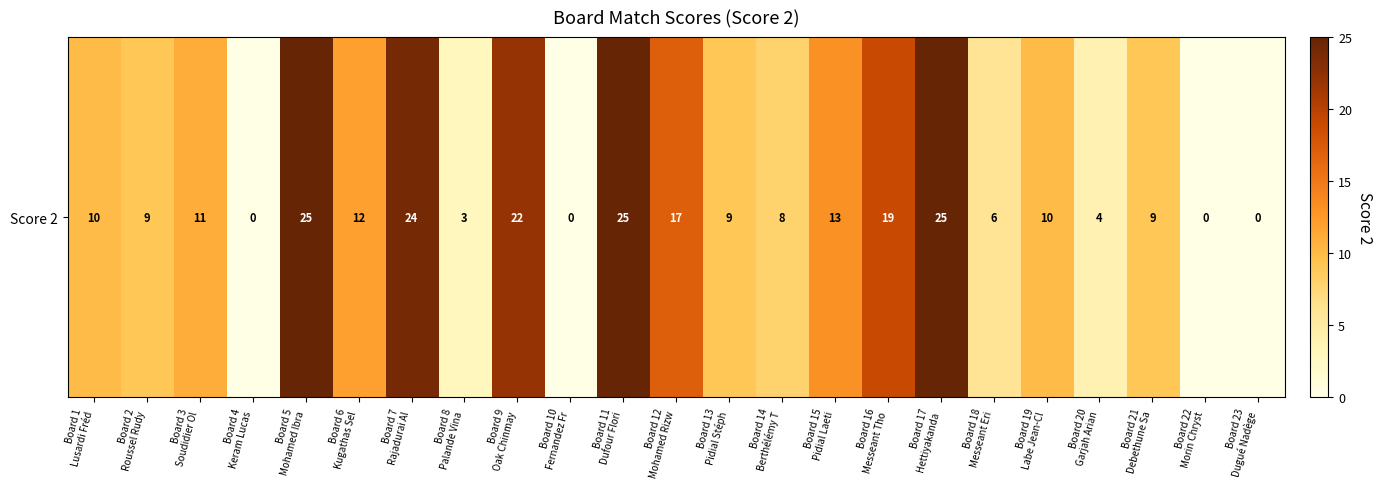

Reading left to right, extract all data points from this chart.

Board 1
Lusardi Fréd=10	Board 2
Roussel Rudy=9	Board 3
Soudidier Ol=11	Board 4
Keram Lucas=0	Board 5
Mohamed Ibra=25	Board 6
Kugathas Sel=12	Board 7
Rajadurai Al=24	Board 8
Palande Vina=3	Board 9
Oak Chinmay=22	Board 10
Fernandez Fr=0	Board 11
Dufour Flori=25	Board 12
Mohamed Rizw=17	Board 13
Pidial Stéph=9	Board 14
Berthélémy T=8	Board 15
Pidial Laeti=13	Board 16
Messeant Tho=19	Board 17
Hettiyakanda=25	Board 18
Messeant Eri=6	Board 19
Labe Jean-Cl=10	Board 20
Garjah Arian=4	Board 21
Debethune Sa=9	Board 22
Morin Chryst=0	Board 23
Dugué Nadège=0